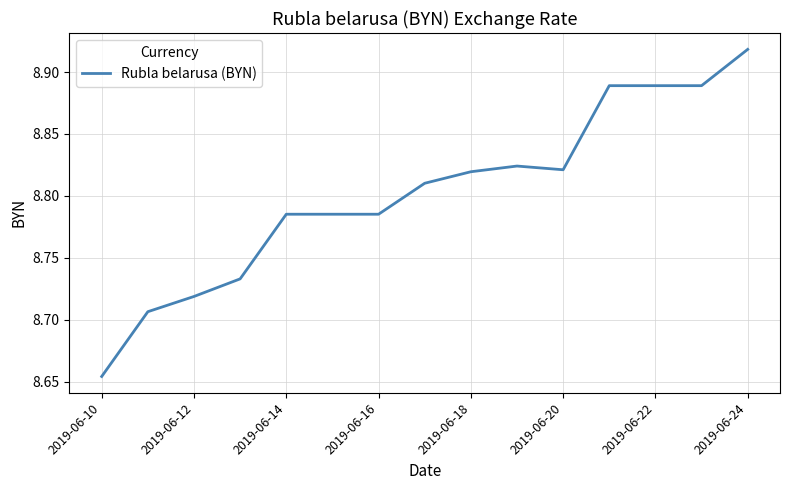

What is the difference between the maximum and minimum values?

0.3